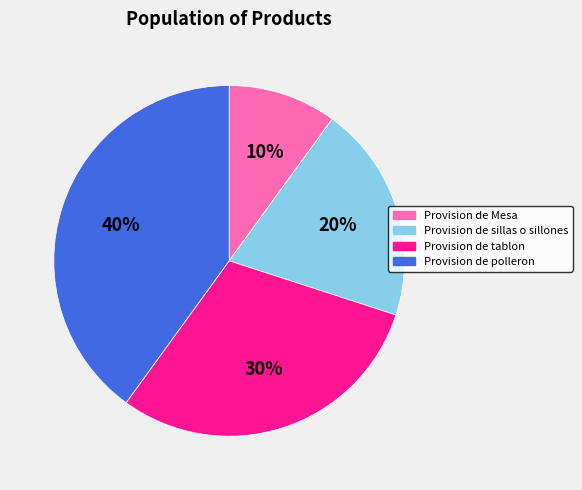

To the nearest percent, what is the difference between the Provision de polleron and Provision de sillas o sillones slice percentages?

20%